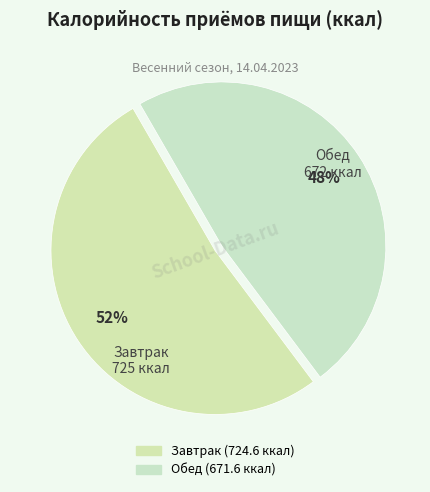

To the nearest percent, what portion does Завтрак represent?

52%